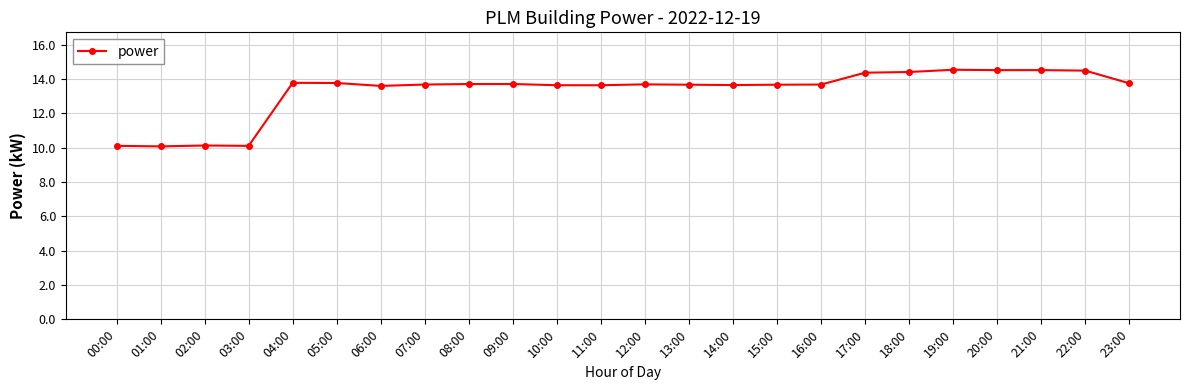

What is the label of the 17th point from the left?

16:00